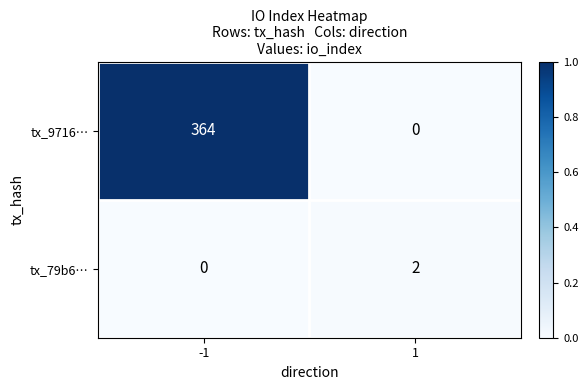

Reading left to right, what are all the values shown in this chart?

tx_9716…: -1=364	1=0
tx_79b6…: -1=0	1=2